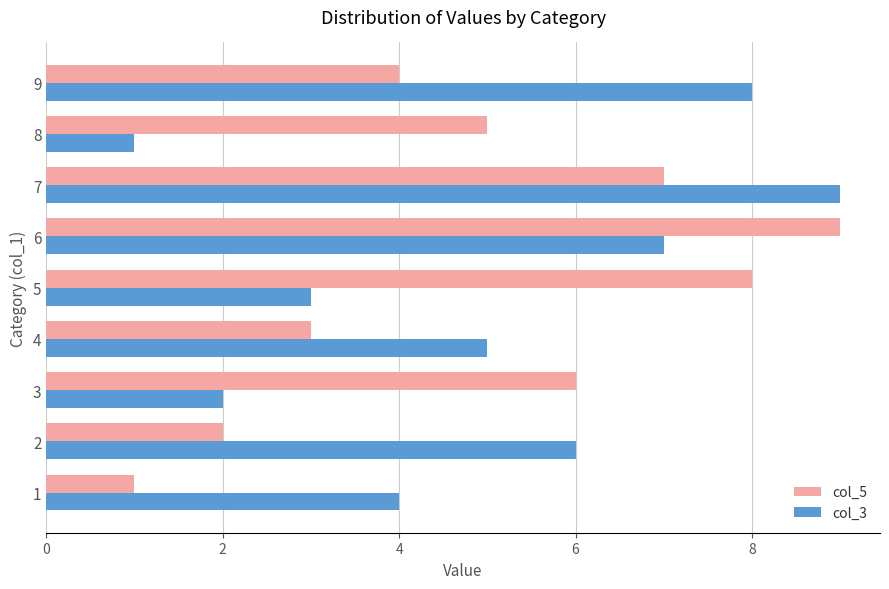

The col_3 series shows 3 at 5. True or false?

True